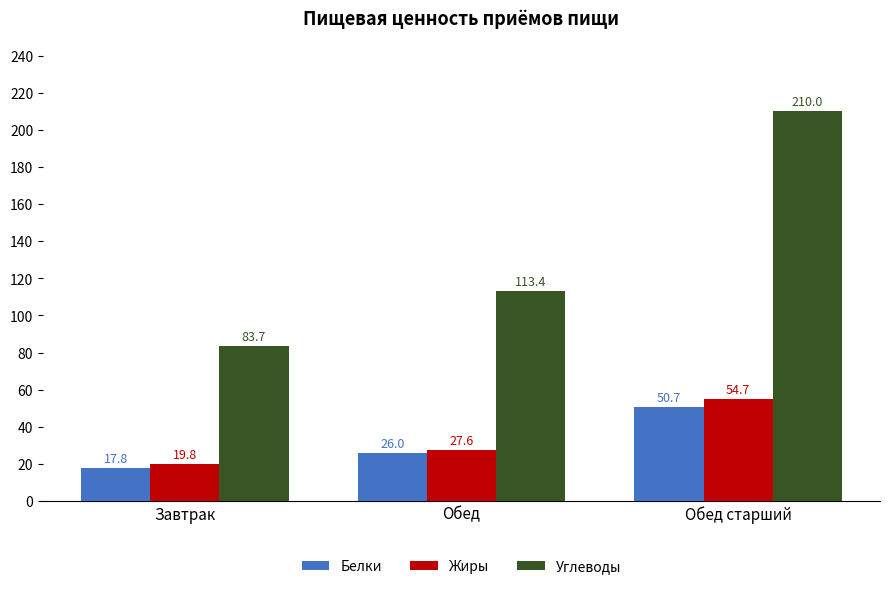

What is the difference between the second highest and minimum values in the Белки series?

8.2